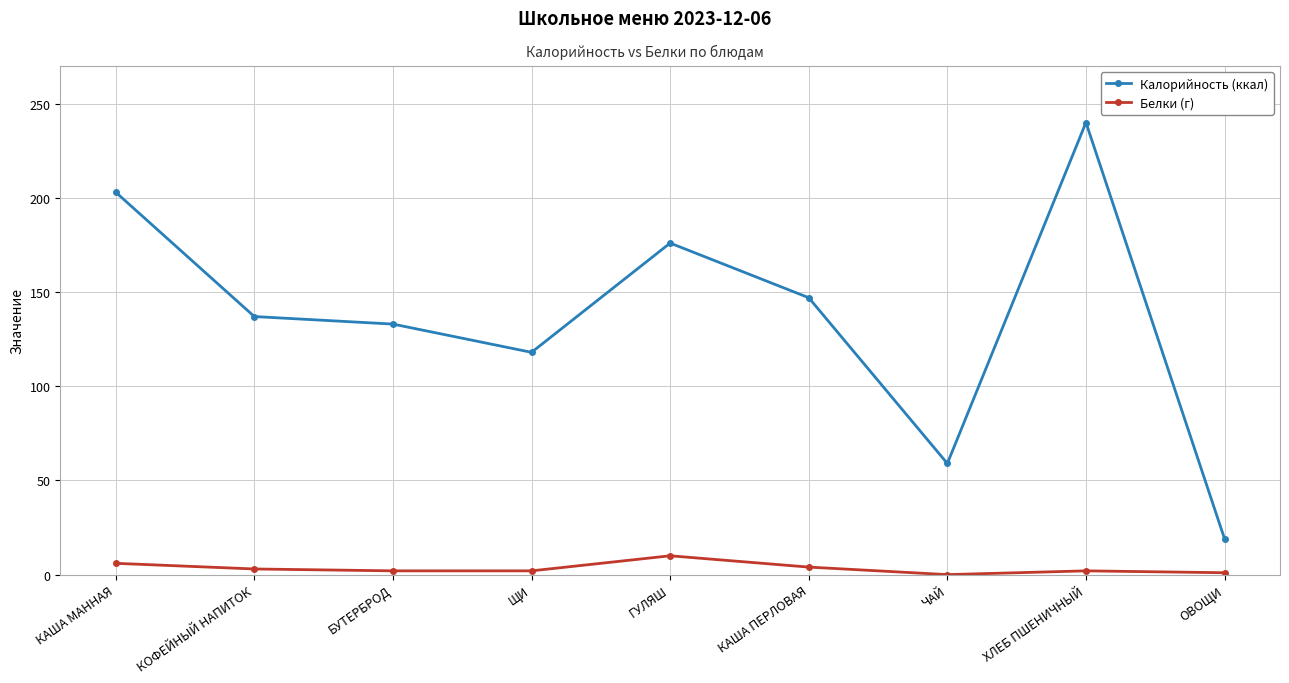

How many Белки (г) values are between 2 and 4?

5